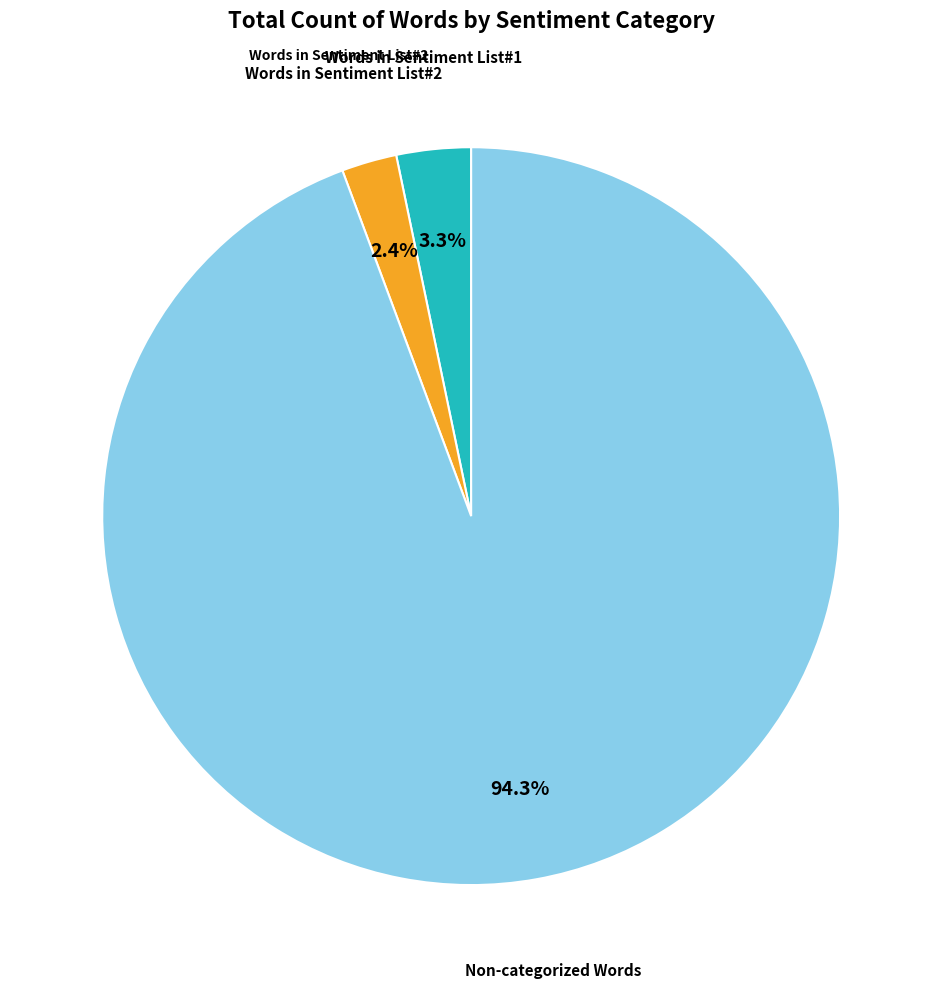

To the nearest percent, what is the difference between the largest and smallest slice percentages?

92%